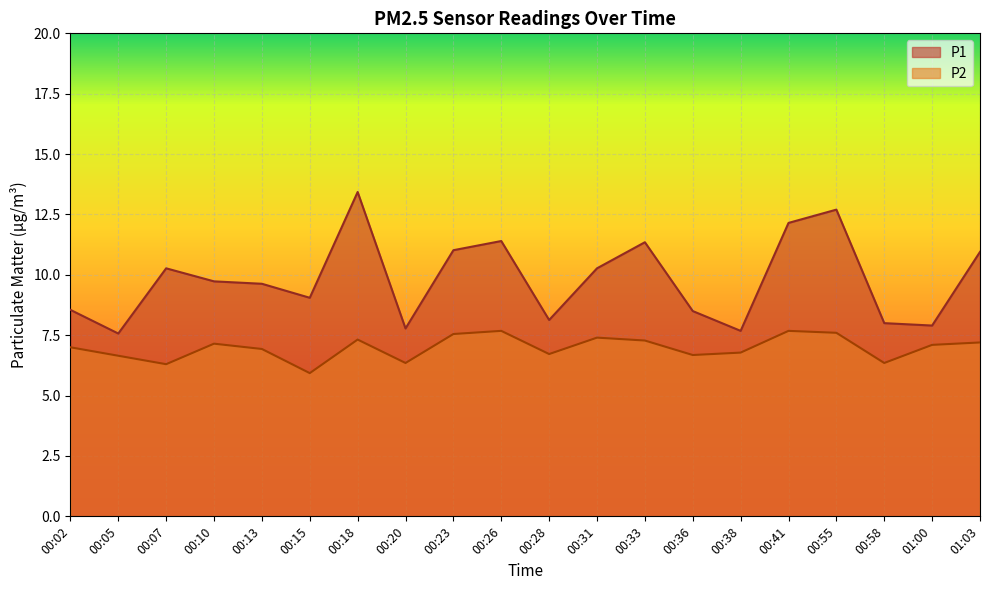

Is the value of P1 at 00:33 greater than the value of P2 at 00:23?

Yes